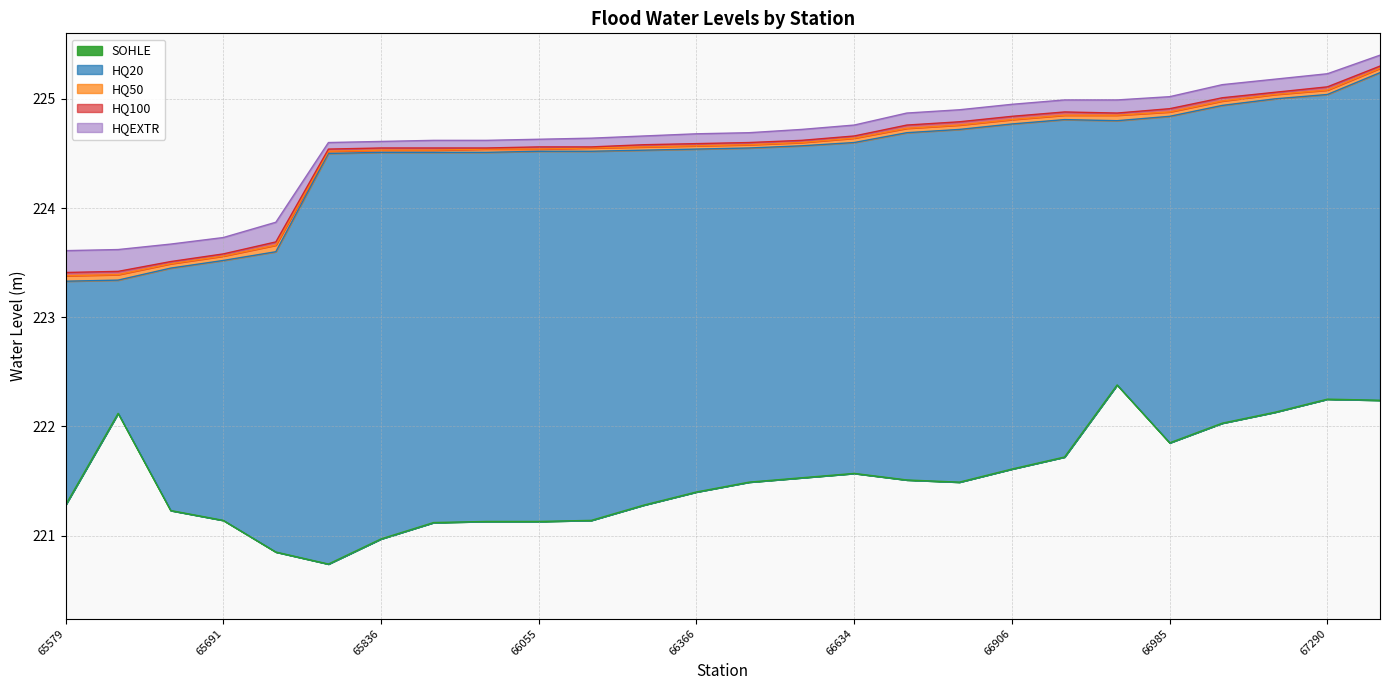

Which label corresponds to the largest value in the chart?

67454